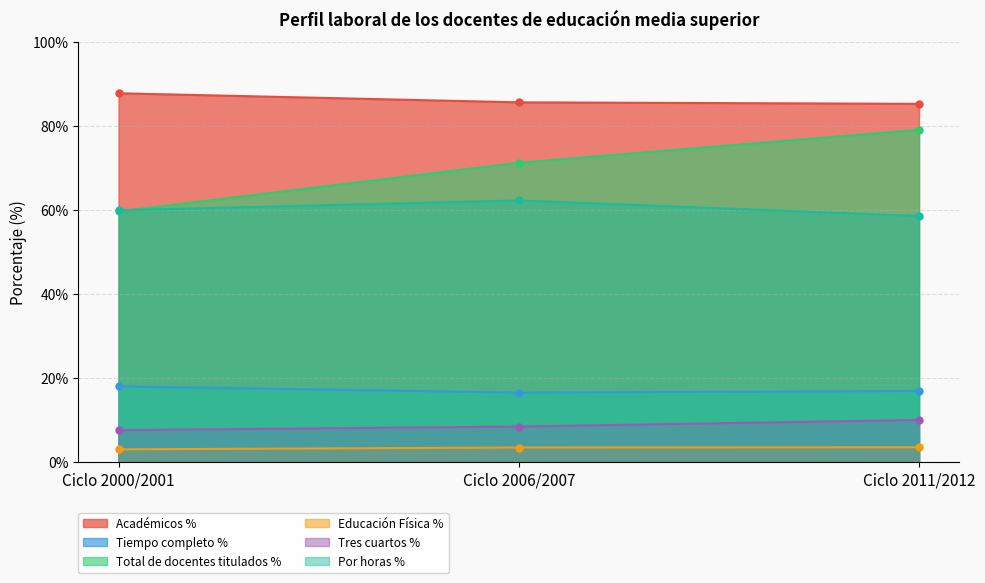

True or false: Tres cuartos % has a value of 3.4 at Ciclo 2006/2007.

False